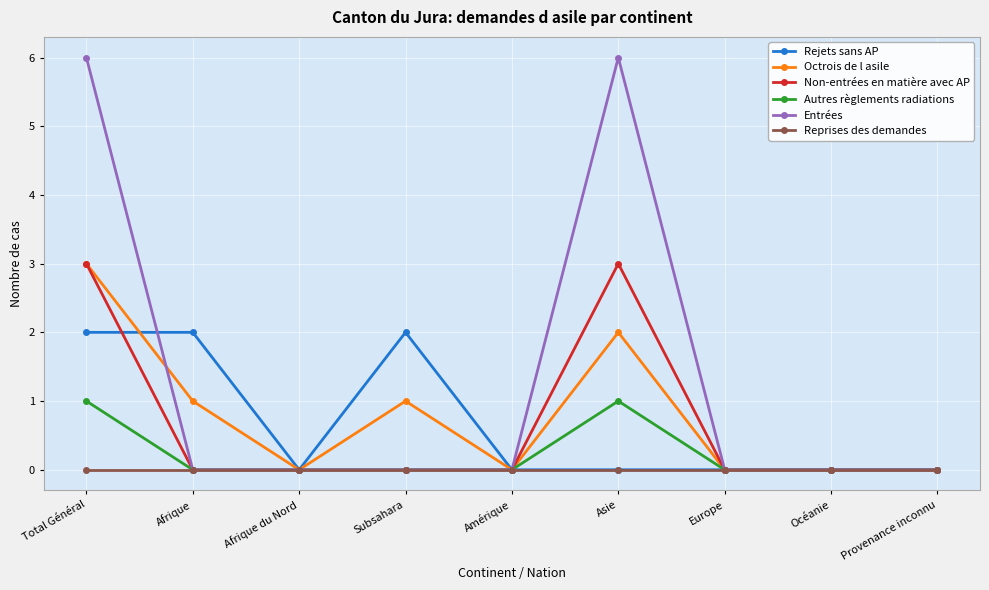

Which series changed the most between Afrique and Océanie?

Rejets sans AP